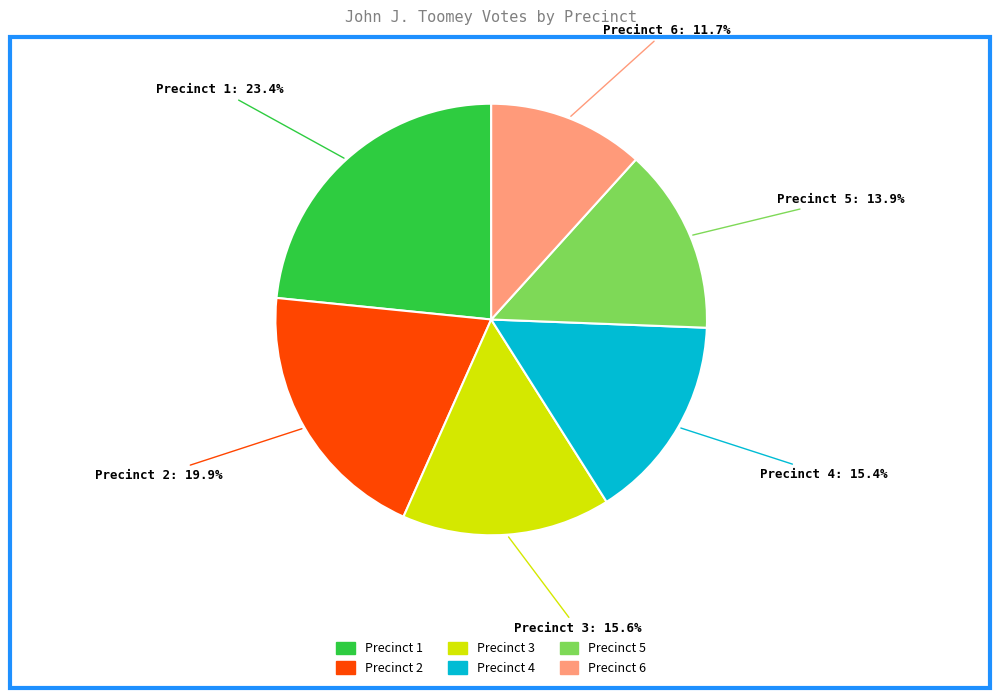

To the nearest percent, what percentage of the pie is Precinct 6?

12%